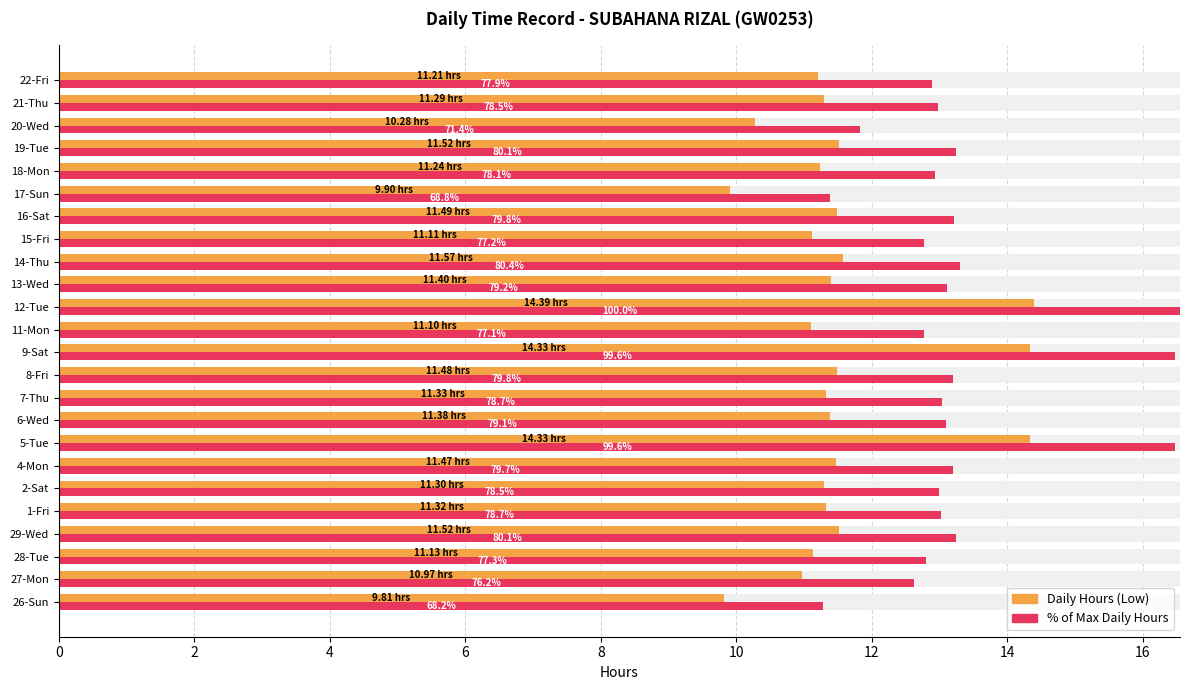

What is the label of the 10th bar from the right?

13-Wed